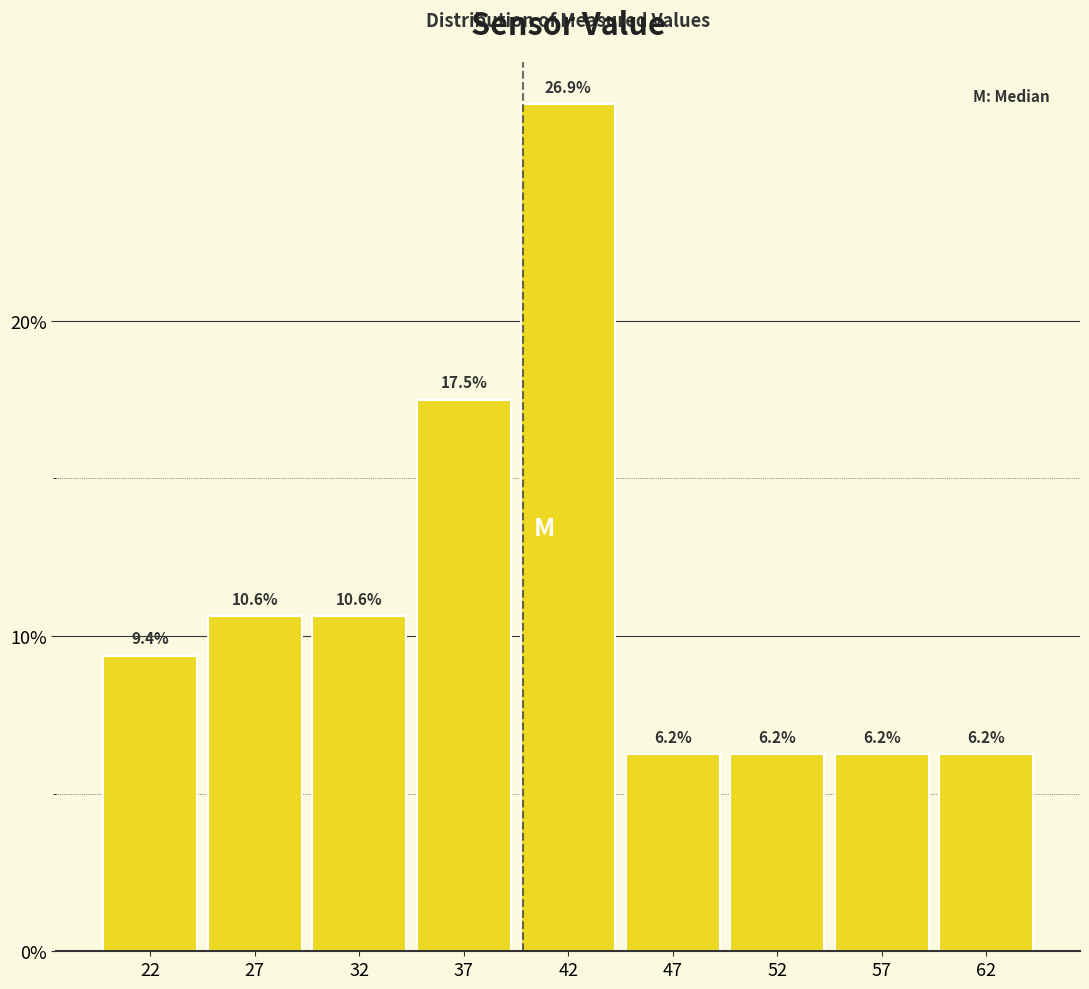

What is the value of the 1st bar from the left?

9.4